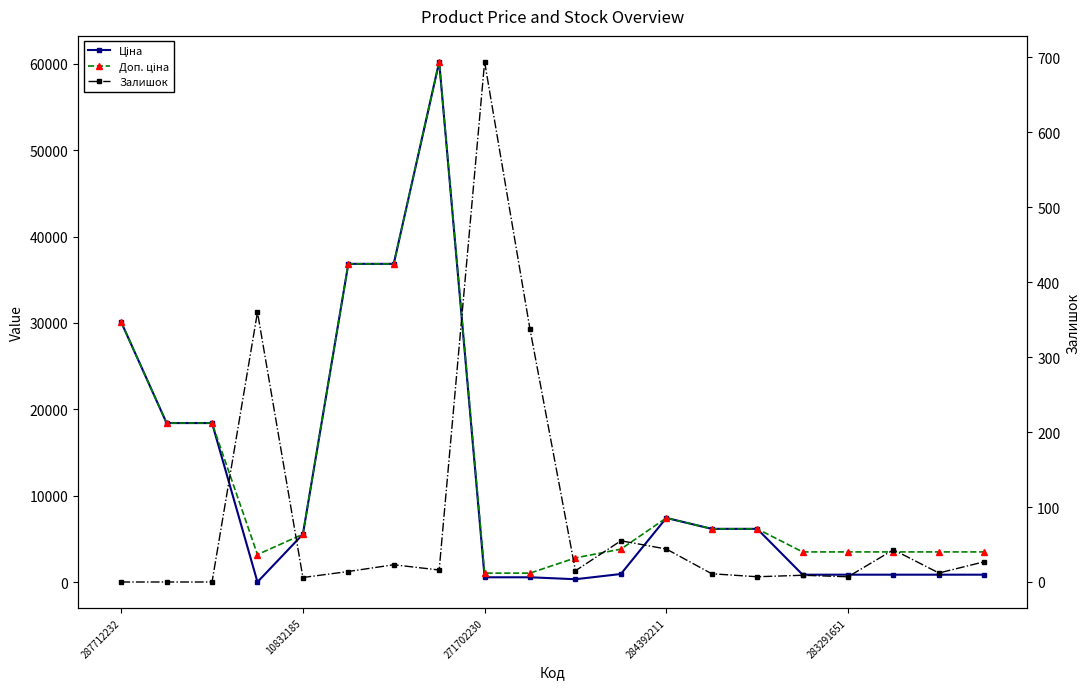

At which category is the sum across all series the highest?

7